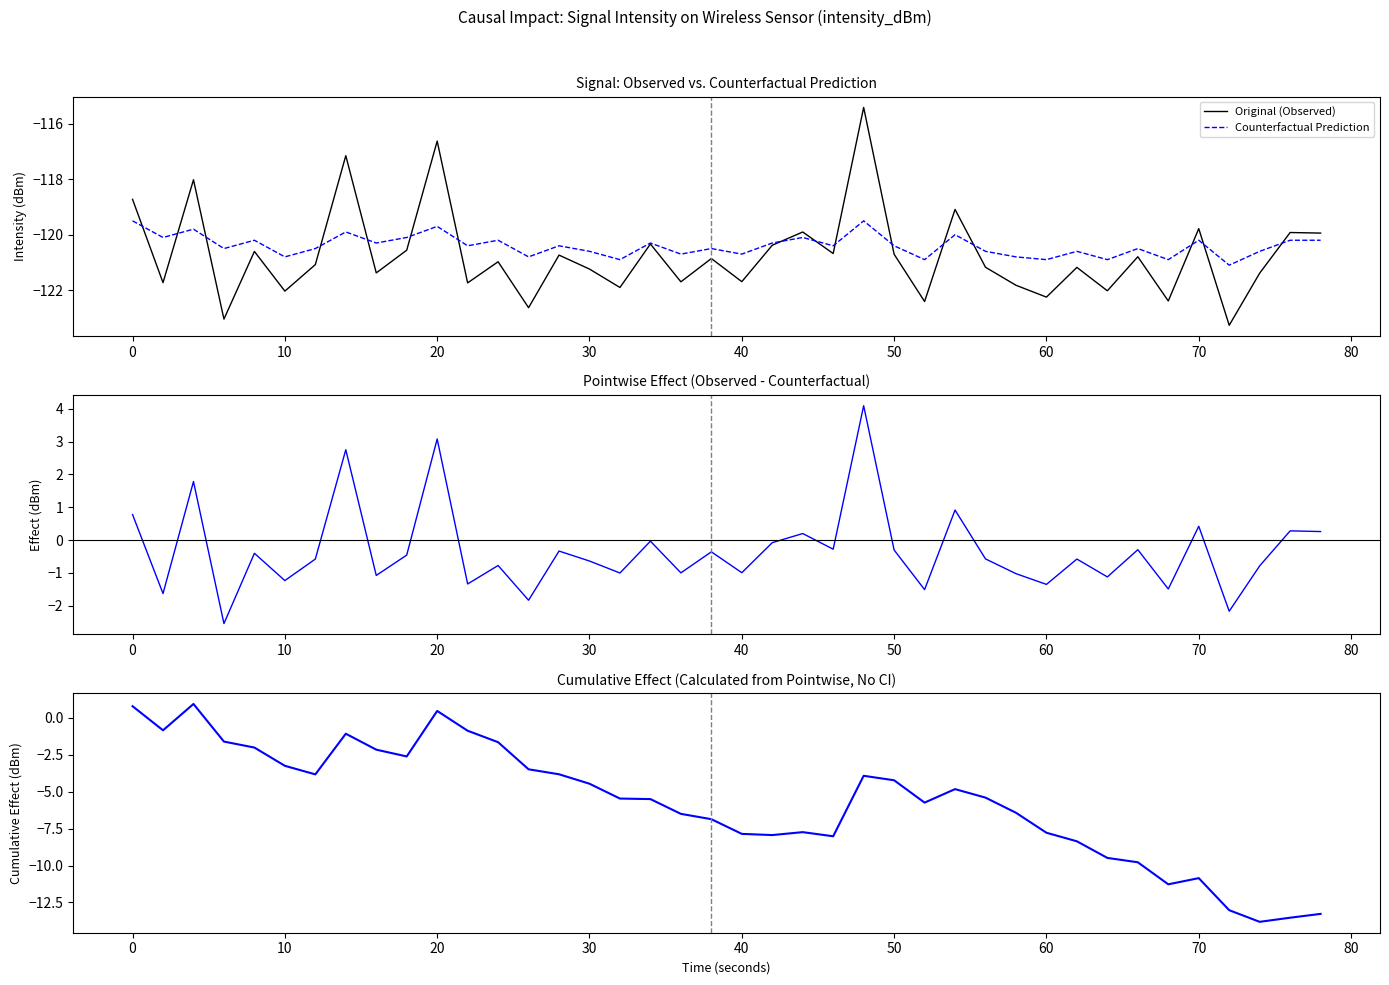

Reading right to left, extract all data points from this chart.

Original (Observed): -119.9	-119.9	-121.4	-123.3	-119.8	-122.4	-120.8	-122.0	-121.2	-122.3	-121.8	-121.2	-119.1	-122.4	-120.7	-115.4	-120.7	-119.9	-120.4	-121.7	-120.9	-121.7	-120.3	-121.9	-121.2	-120.7	-122.6	-121.0	-121.7	-116.6	-120.6	-121.4	-117.1	-121.1	-122.0	-120.6	-123.0	-118.0	-121.7	-118.7
Counterfactual Prediction: -120.2	-120.2	-120.6	-121.1	-120.2	-120.9	-120.5	-120.9	-120.6	-120.9	-120.8	-120.6	-120.0	-120.9	-120.4	-119.5	-120.4	-120.1	-120.3	-120.7	-120.5	-120.7	-120.3	-120.9	-120.6	-120.4	-120.8	-120.2	-120.4	-119.7	-120.1	-120.3	-119.9	-120.5	-120.8	-120.2	-120.5	-119.8	-120.1	-119.5
Pointwise Effect: 0.3	0.3	-0.8	-2.2	0.4	-1.5	-0.3	-1.1	-0.6	-1.4	-1.0	-0.6	0.9	-1.5	-0.3	4.1	-0.3	0.2	-0.1	-1.0	-0.4	-1.0	-0.0	-1.0	-0.6	-0.3	-1.8	-0.8	-1.3	3.1	-0.5	-1.1	2.8	-0.6	-1.2	-0.4	-2.5	1.8	-1.6	0.8
Cumulative Effect: -13.3	-13.5	-13.8	-13.0	-10.9	-11.3	-9.8	-9.5	-8.4	-7.8	-6.4	-5.4	-4.8	-5.7	-4.2	-3.9	-8.0	-7.7	-7.9	-7.9	-6.9	-6.5	-5.5	-5.5	-4.5	-3.8	-3.5	-1.7	-0.9	0.5	-2.6	-2.2	-1.1	-3.8	-3.3	-2.0	-1.6	0.9	-0.9	0.8